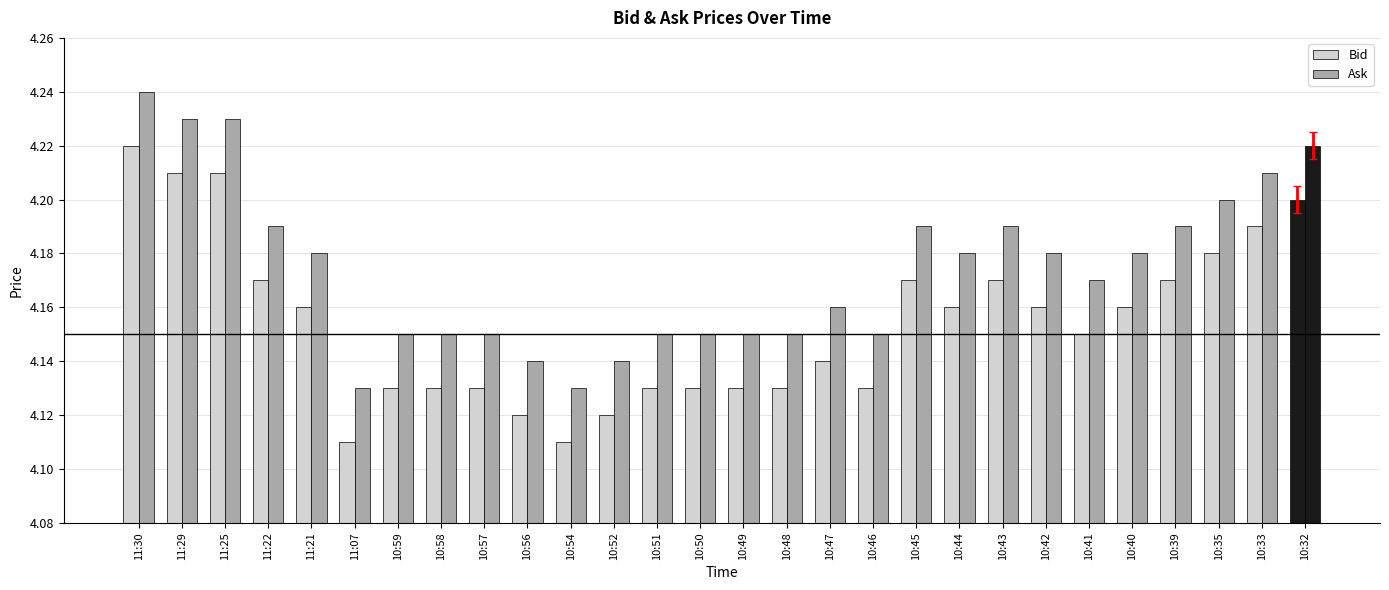

How many bars are there in each group?

2